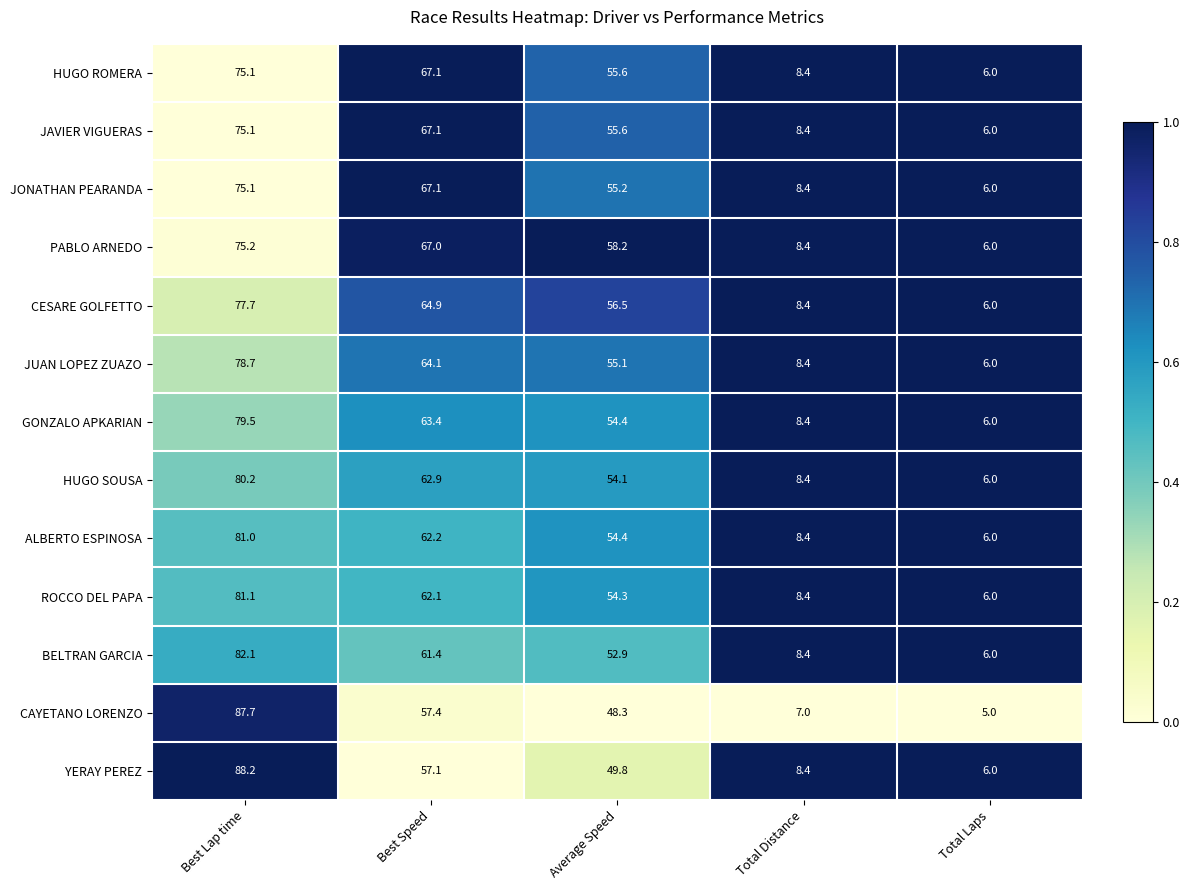

List the labels in order of JONATHAN PEARANDA value, largest first.

Best Lap time, Best Speed, Average Speed, Total Distance, Total Laps